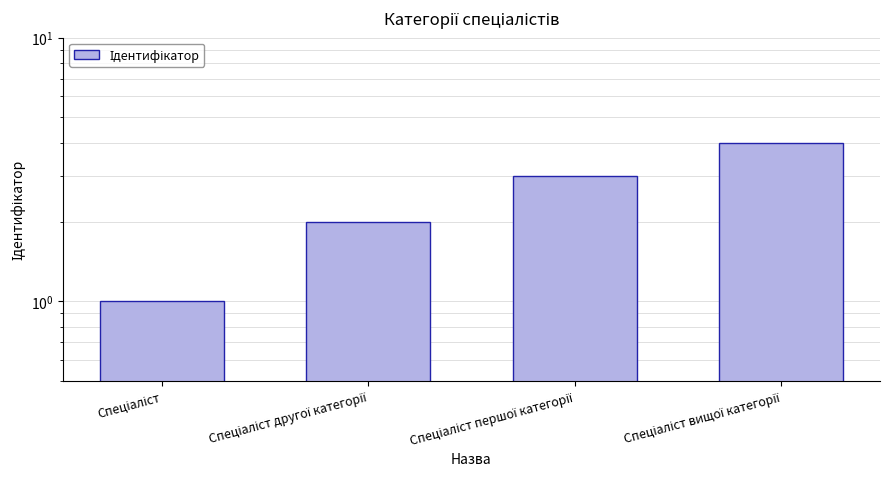

Rank the categories by value from highest to lowest.

Спеціаліст вищої категорії, Спеціаліст першої категорії, Спеціаліст другої категорії, Спеціаліст